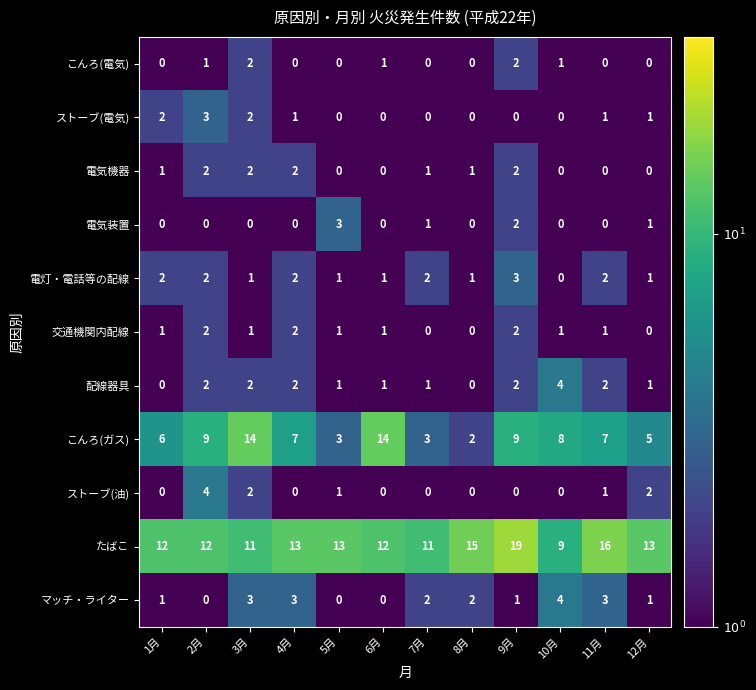

What is the sum of all 配線器具 values?

18